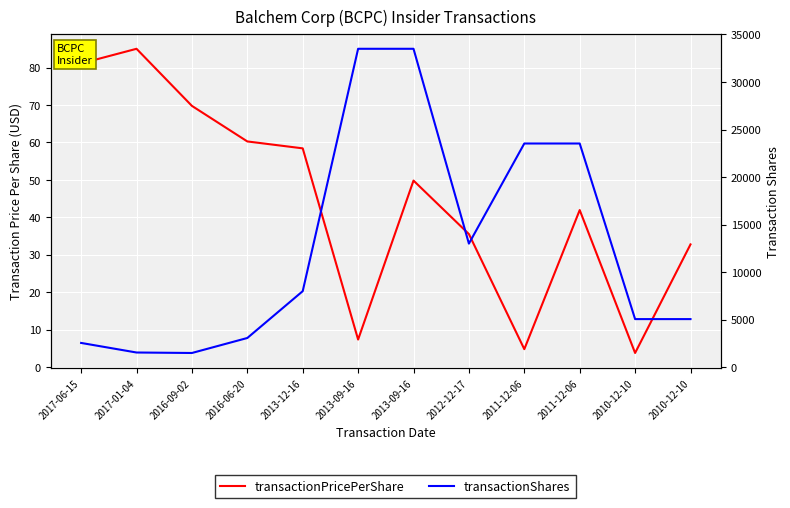

At which label does transactionPricePerShare reach its peak?

2017-01-04